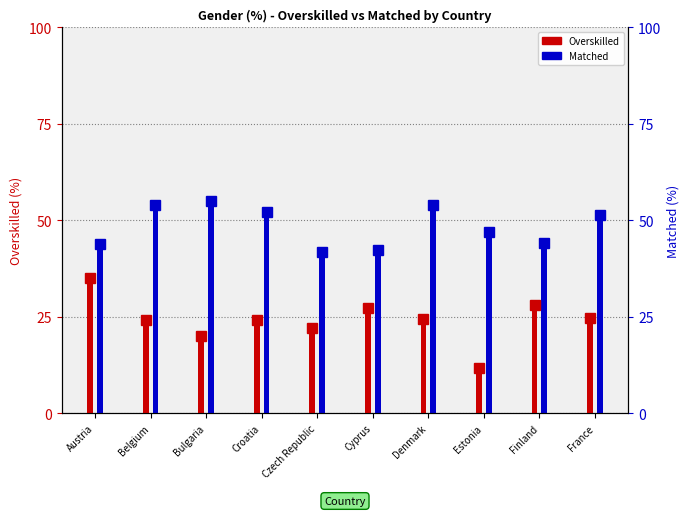

Which category has the highest value across all series?

Bulgaria